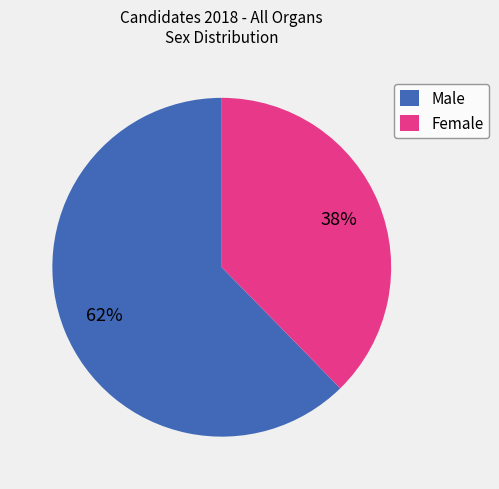

Do Female and Male together represent more than half of the pie?

Yes